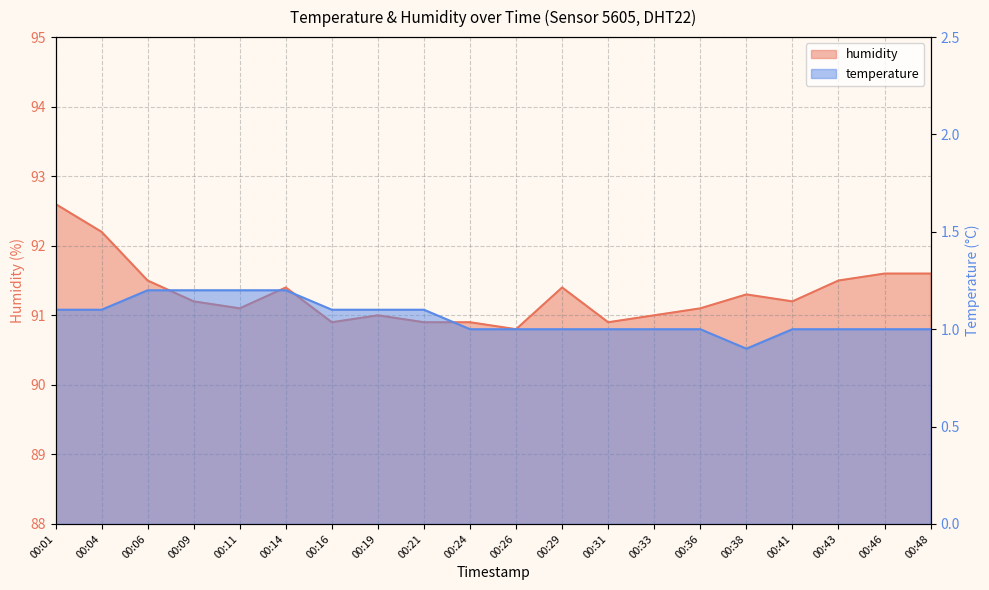

What is the maximum value shown in the chart?

92.6